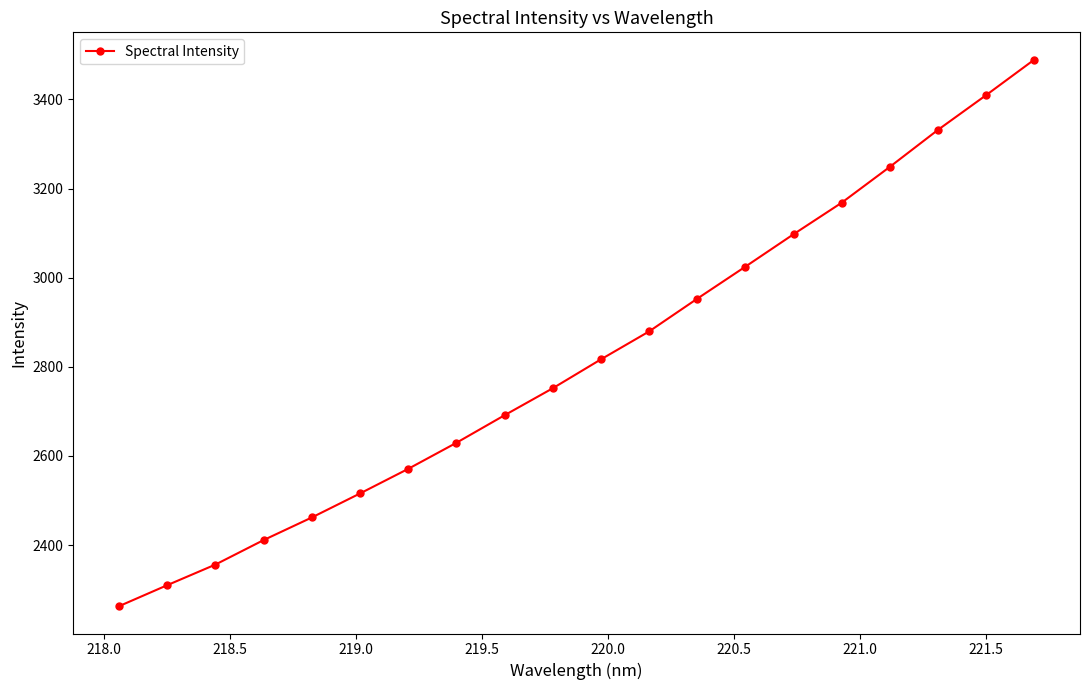

What is the value of the 12th point from the left?

2879.4